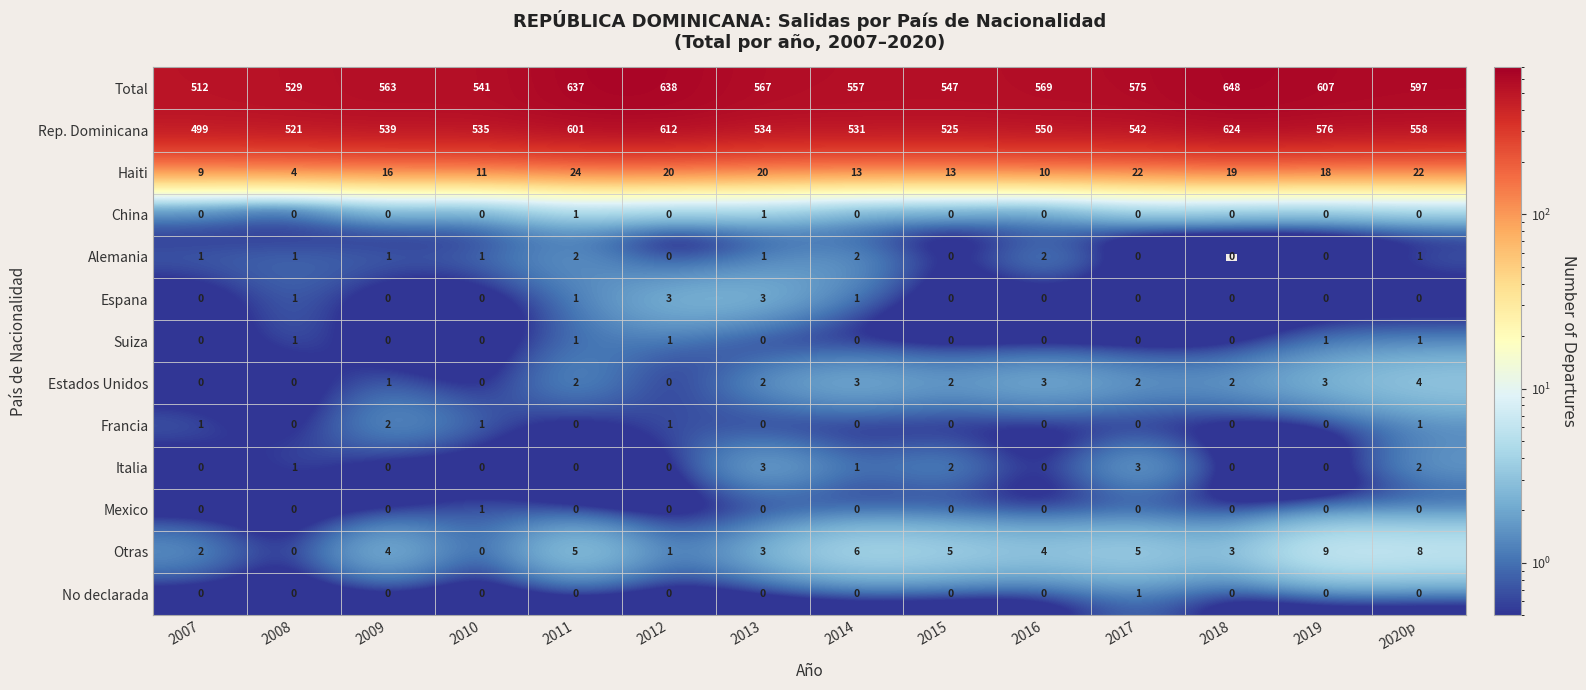

Which label corresponds to the largest value in the chart?

2018